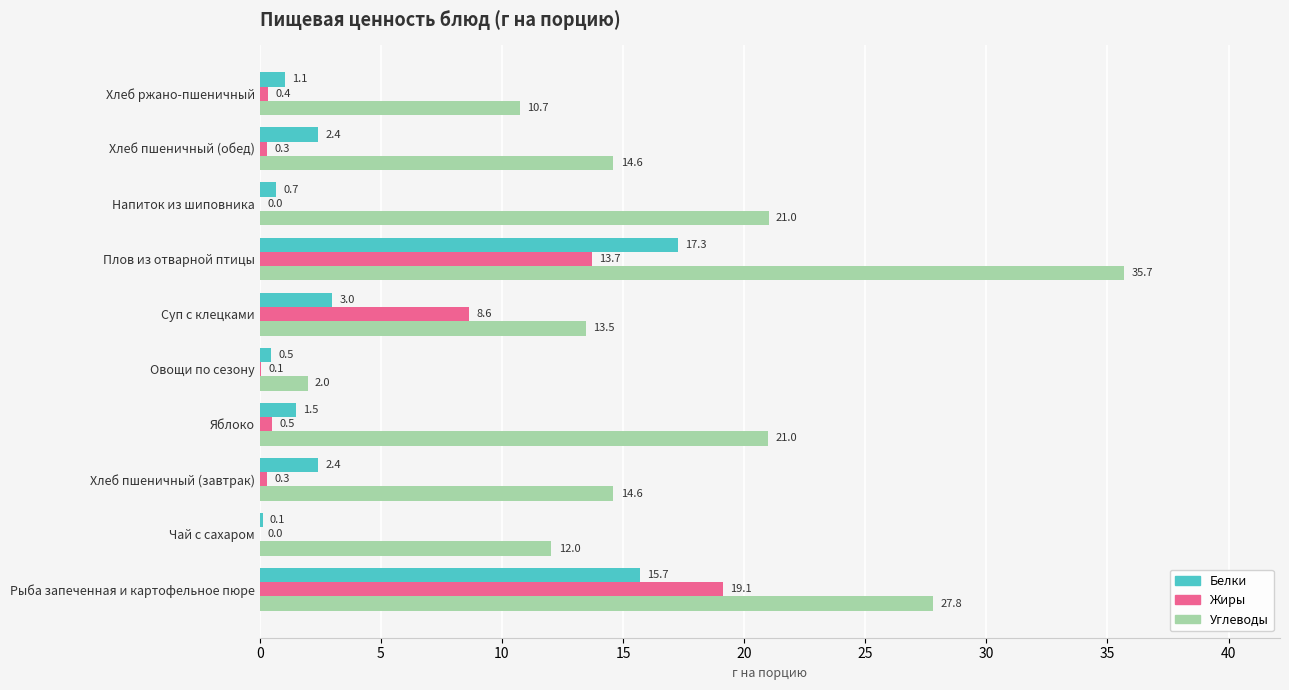

What is the sum of all Жиры values?

43.0